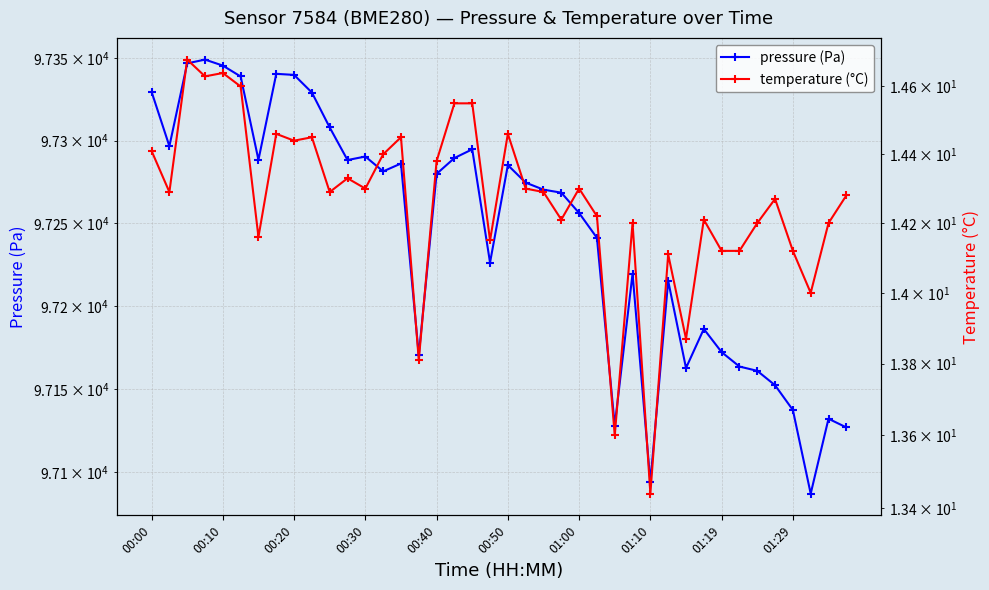

What is the difference between the maximum and minimum values in the temperature (°C) series?

1.2